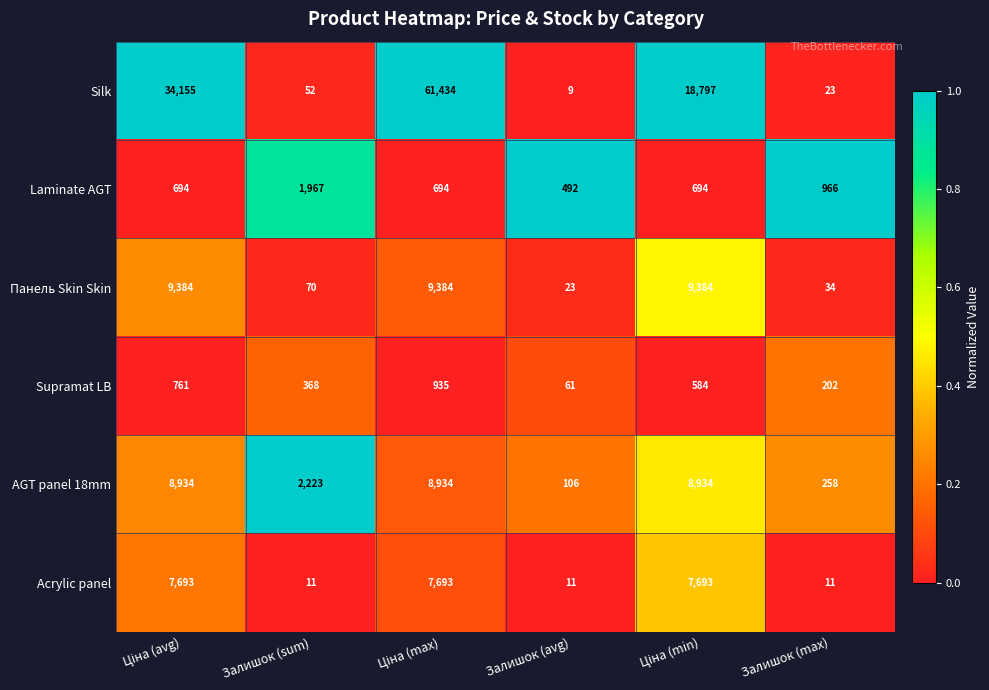

Which series has the widest spread of values?

Silk